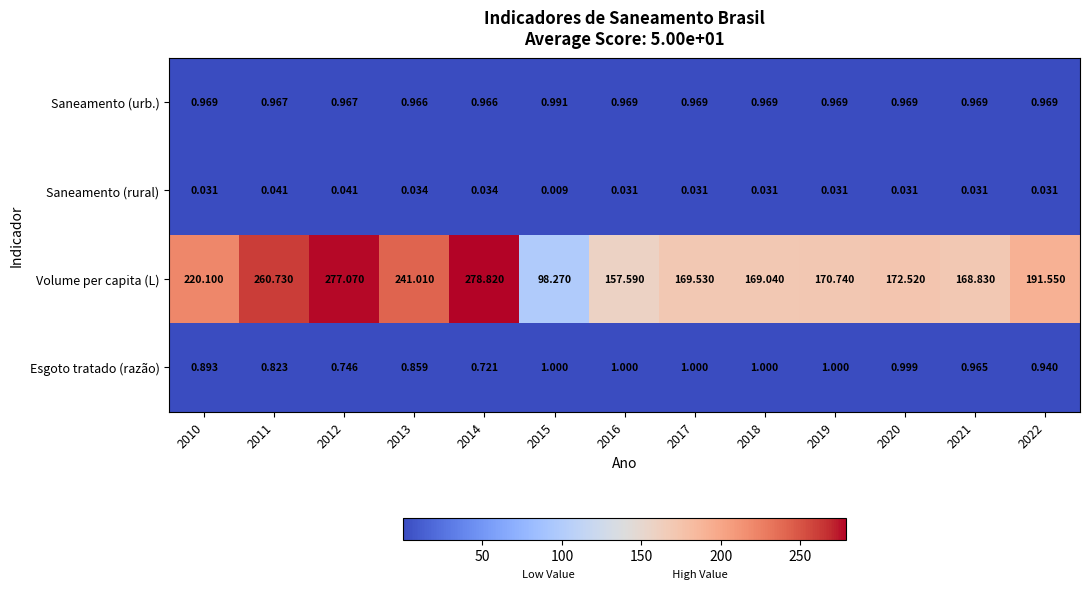

What is the difference between the highest and lowest values at 2019?

170.7